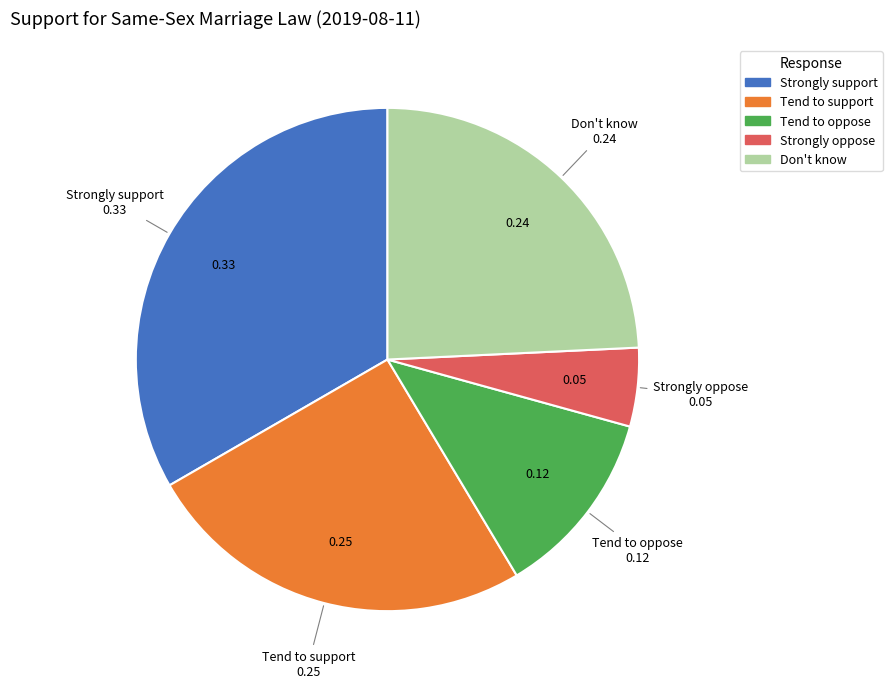

Between Don't know and Strongly support, which is larger?

Strongly support